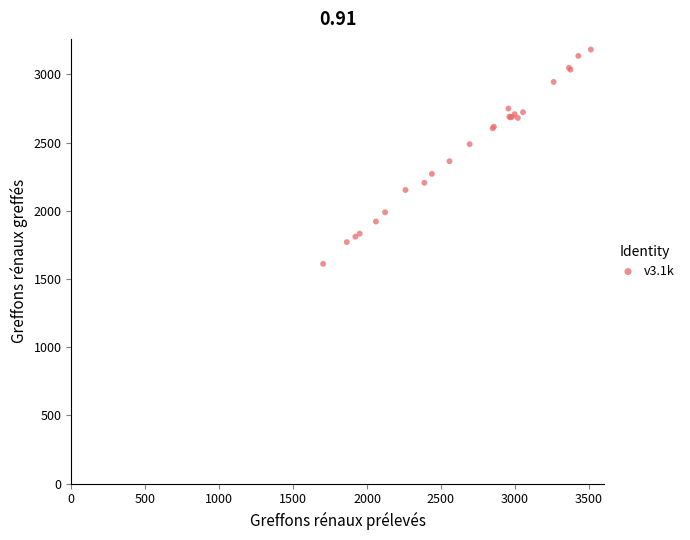

What Y value in the scatter plot is closest to 2396?

2363